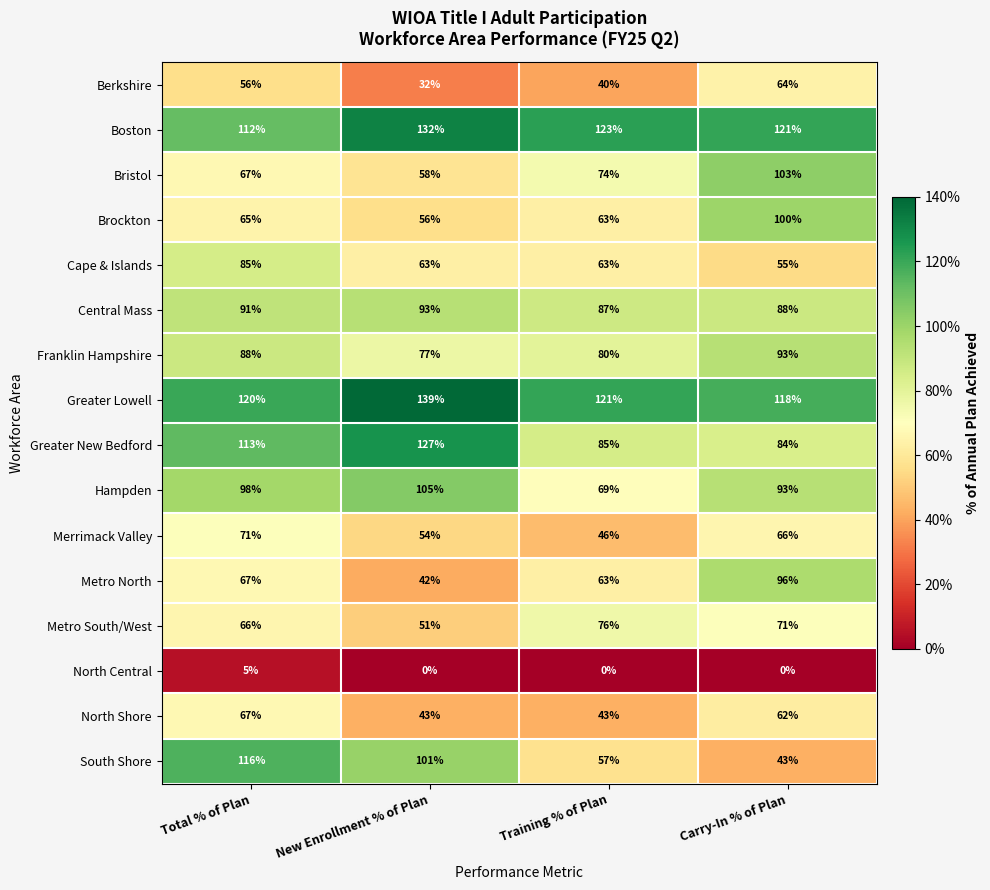

Which label corresponds to the largest value in the chart?

New Enrollment % of Plan